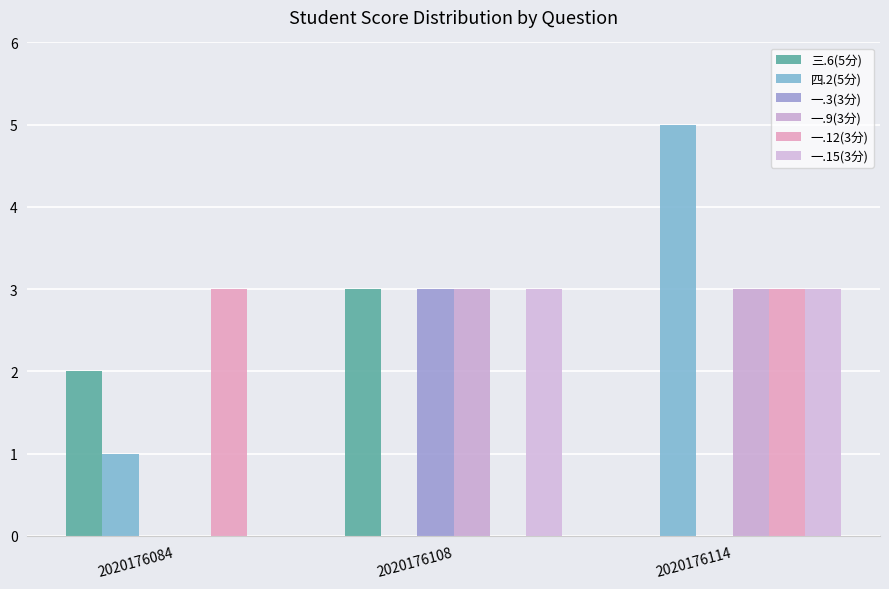

List the labels in order of 一.9(3分) value, largest first.

2020176108, 2020176114, 2020176084